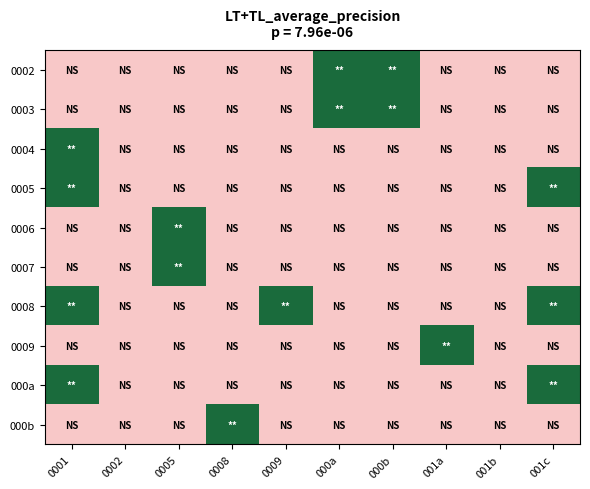

How many distinct data groups are displayed?

10